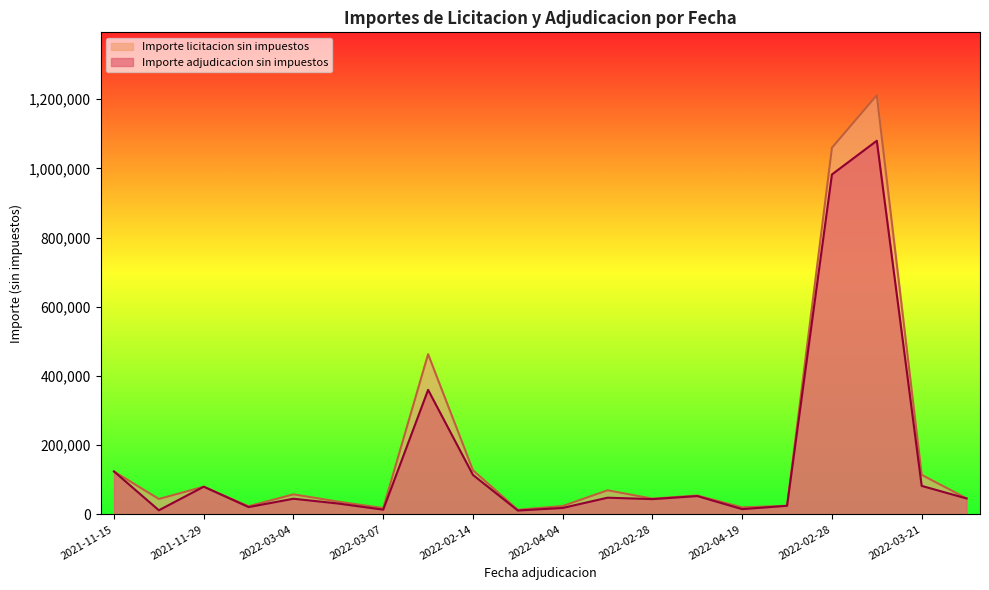

Between 2021-11-15 and 2022-03-04, which series saw the biggest shift?

Importe adjudicacion sin impuestos